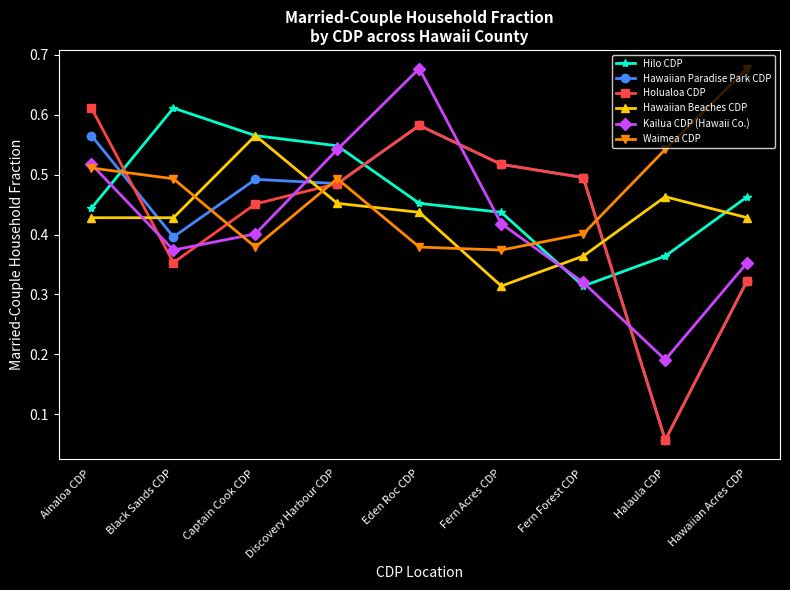

What is the label of the 4th point from the right?

Fern Acres CDP